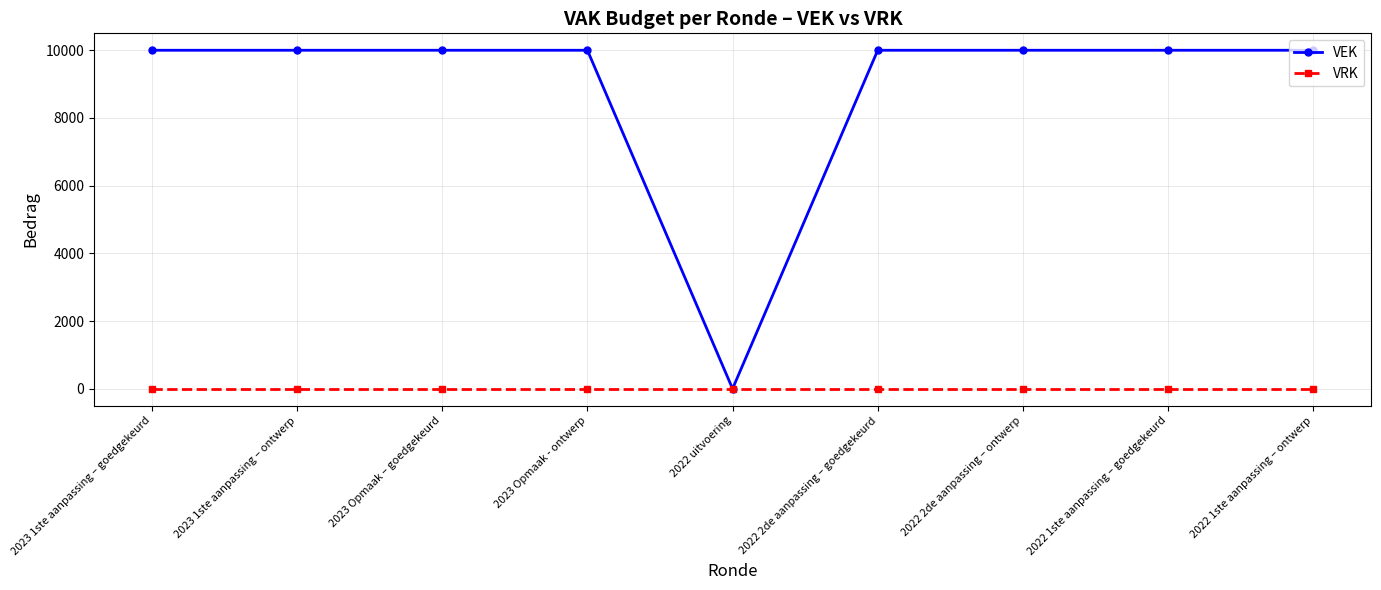

Reading right to left, list all the values displayed in this chart.

VEK: 10000	10000	10000	10000	0	10000	10000	10000	10000
VRK: 0	0	0	0	0	0	0	0	0